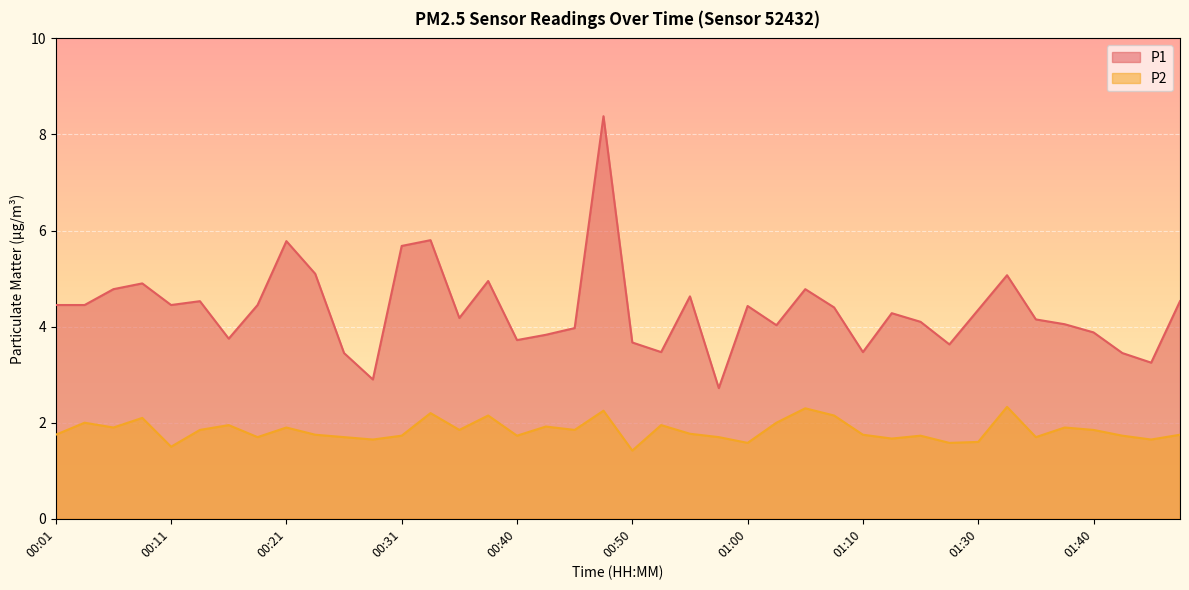

True or false: P2 and P1 cross at least once.

False